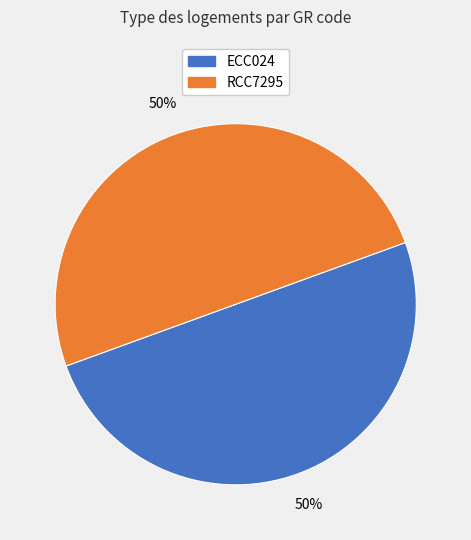

What is the ratio of the value at ECC024 to the value at RCC7295?

1.0